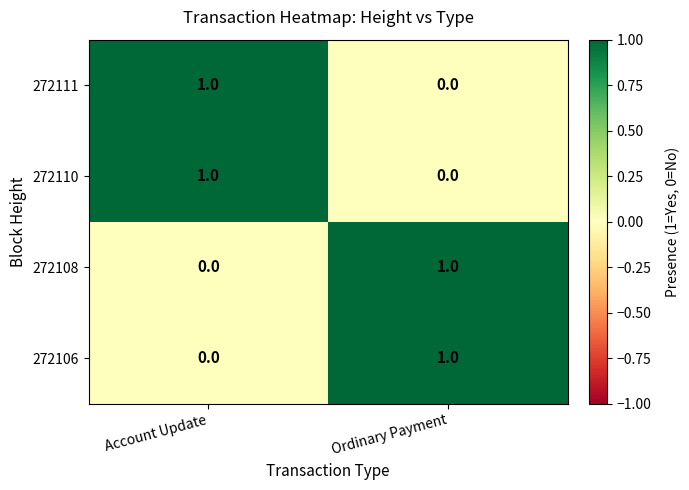

Where is 272106 nearest to the value 0?

Account Update